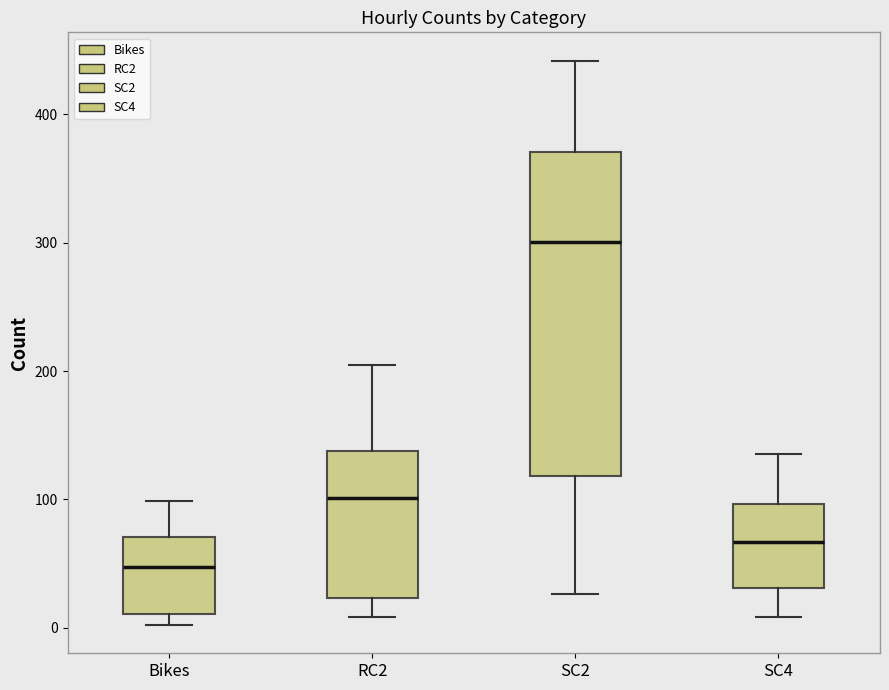

Comparing the boxes themselves (not the whiskers), which one is the tallest?

SC2